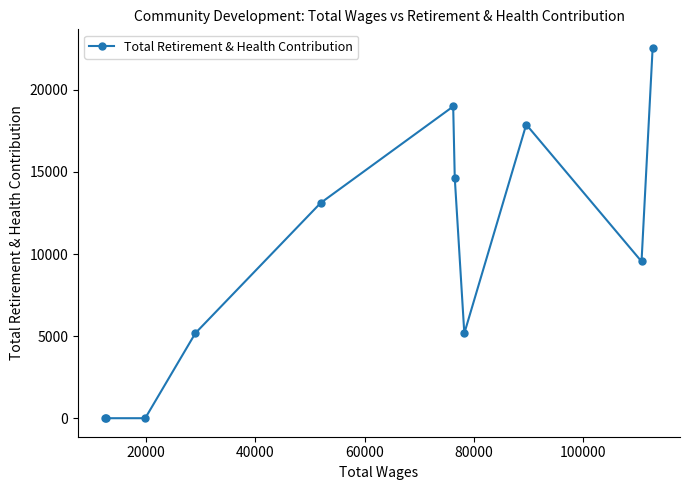

What is the difference between the maximum and minimum values?

22556